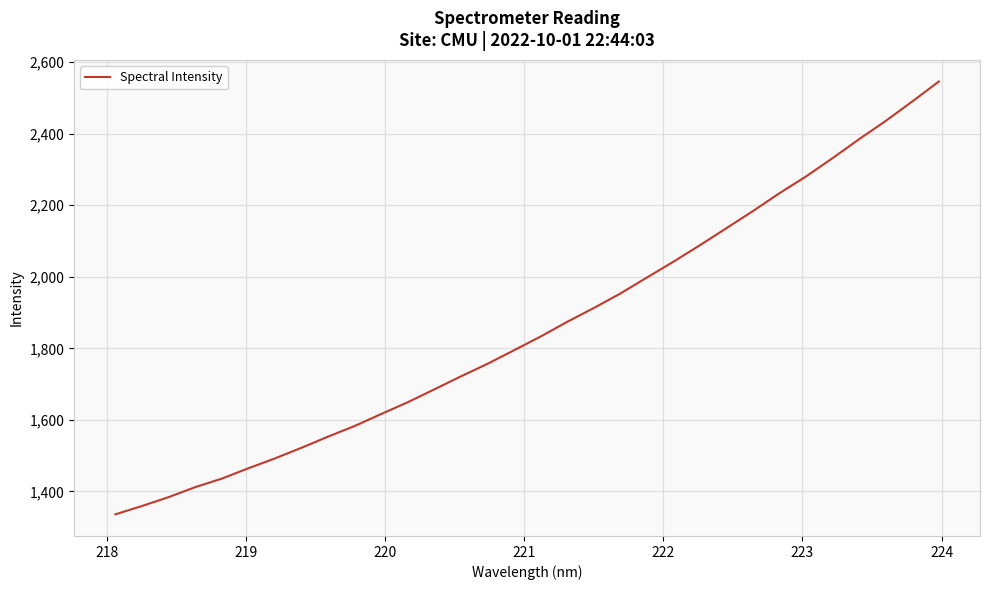

What is the smallest value displayed?

1336.1